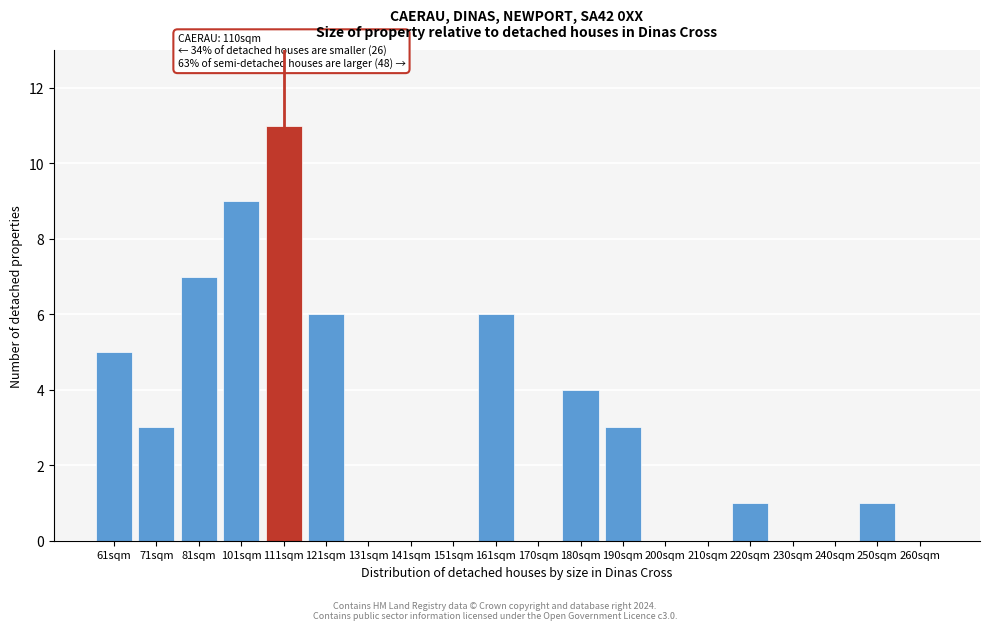

Reading left to right, extract all data points from this chart.

61sqm=5	71sqm=3	81sqm=7	101sqm=9	111sqm=11	121sqm=6	131sqm=0	141sqm=0	151sqm=0	161sqm=6	170sqm=0	180sqm=4	190sqm=3	200sqm=0	210sqm=0	220sqm=1	230sqm=0	240sqm=0	250sqm=1	260sqm=0